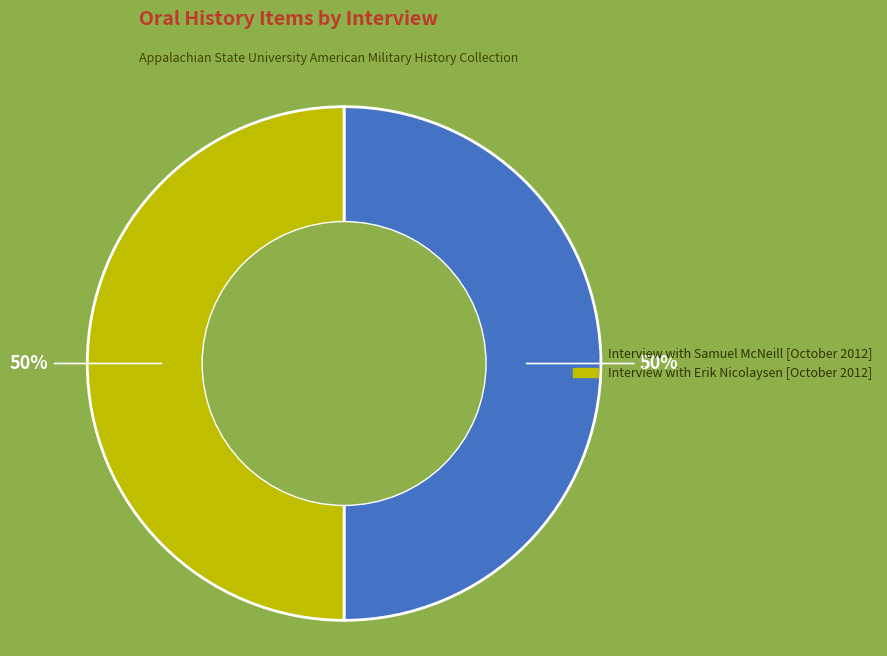

To the nearest percent, what is the average slice percentage?

50%